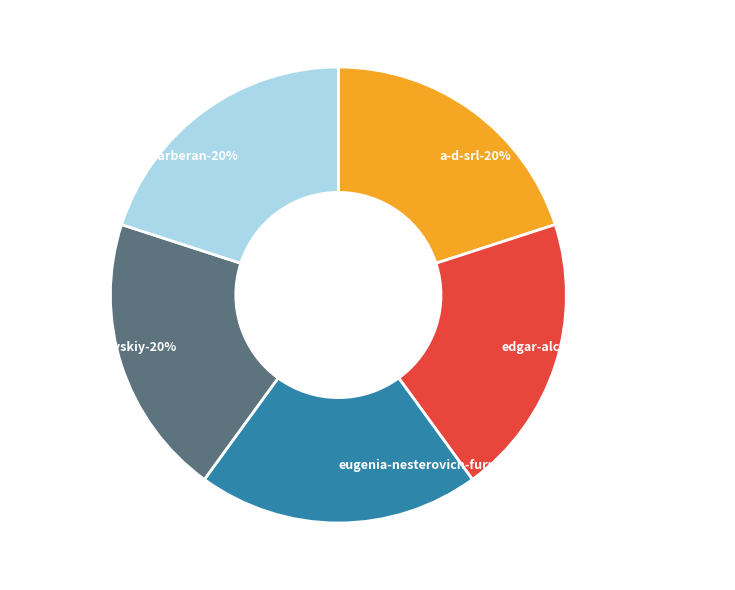

What is the largest slice in the pie chart?

eugenia-nesterovich-furman